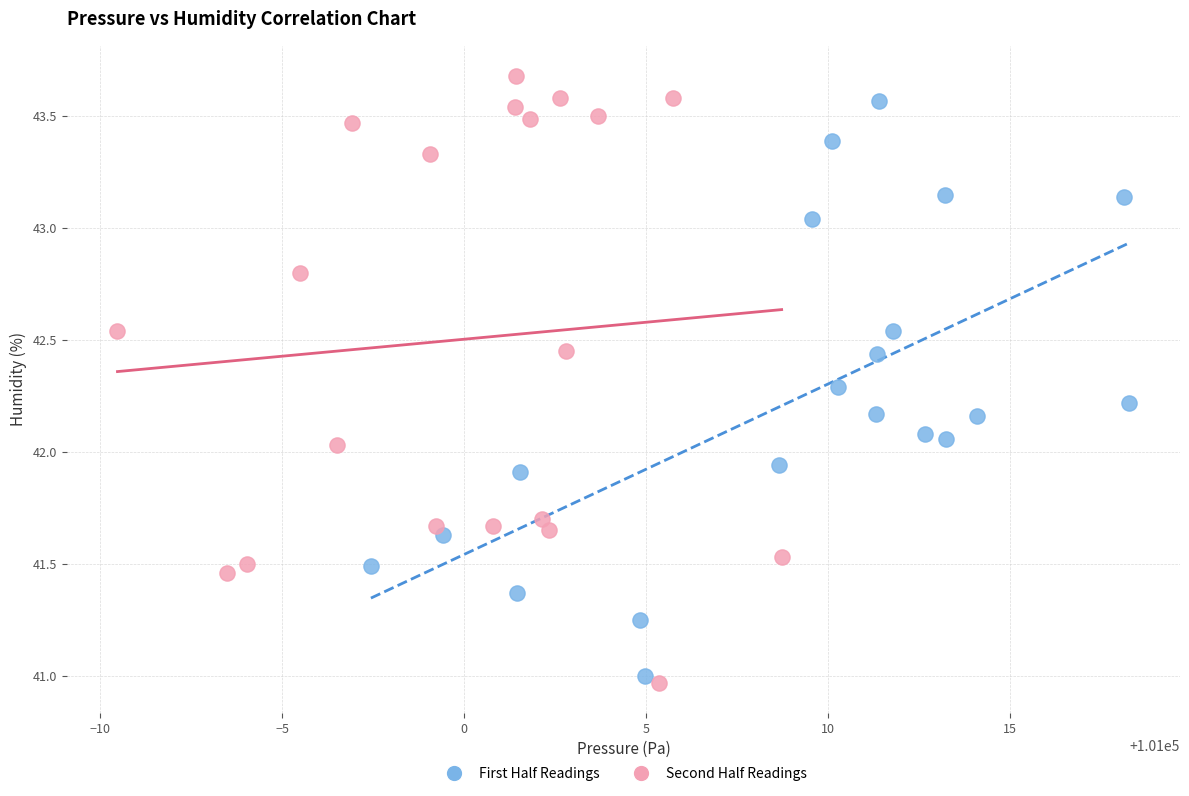

Which series has the widest spread of Y values?

Second Half Readings